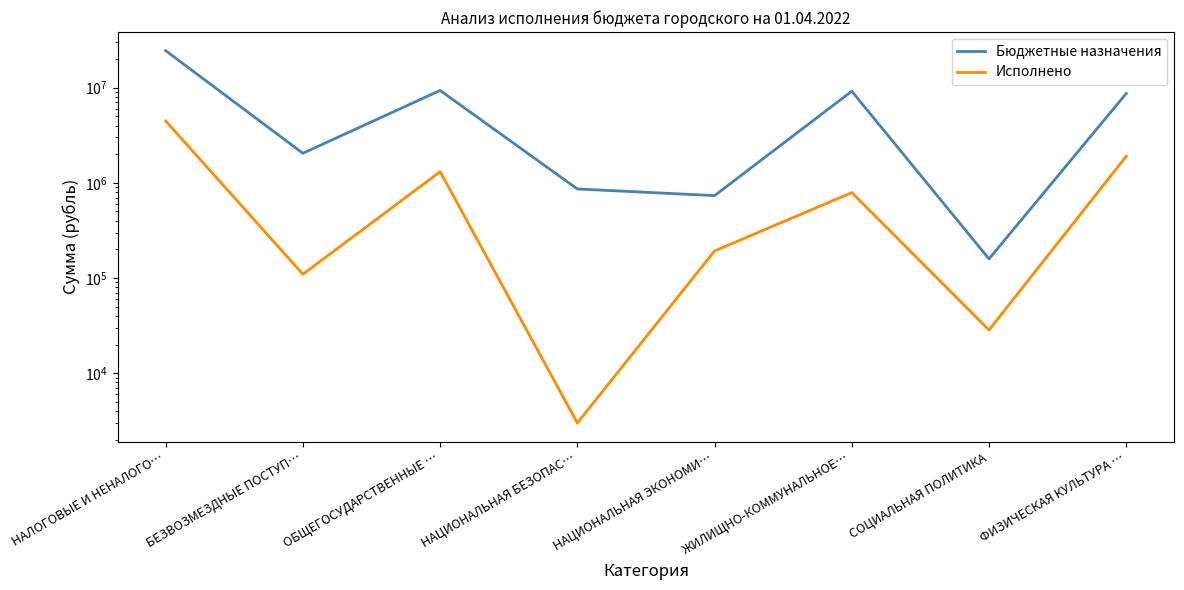

Count the number of data series in this chart.

2